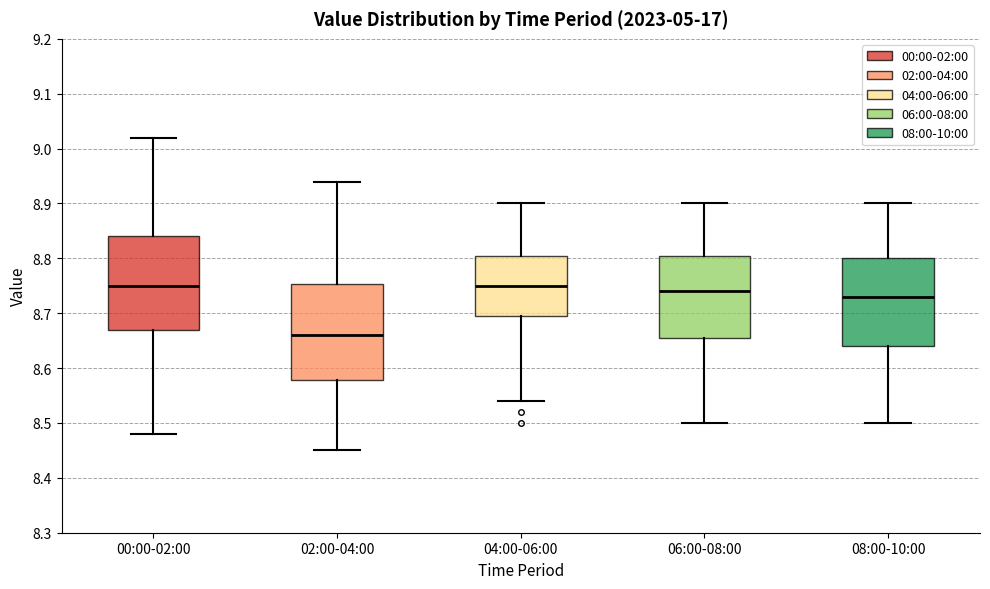

Where does the median line of the box for 06:00-08:00 sit on the y-axis? The values are not printed on the chart, so give them approximately, as read against the axis.

8.74